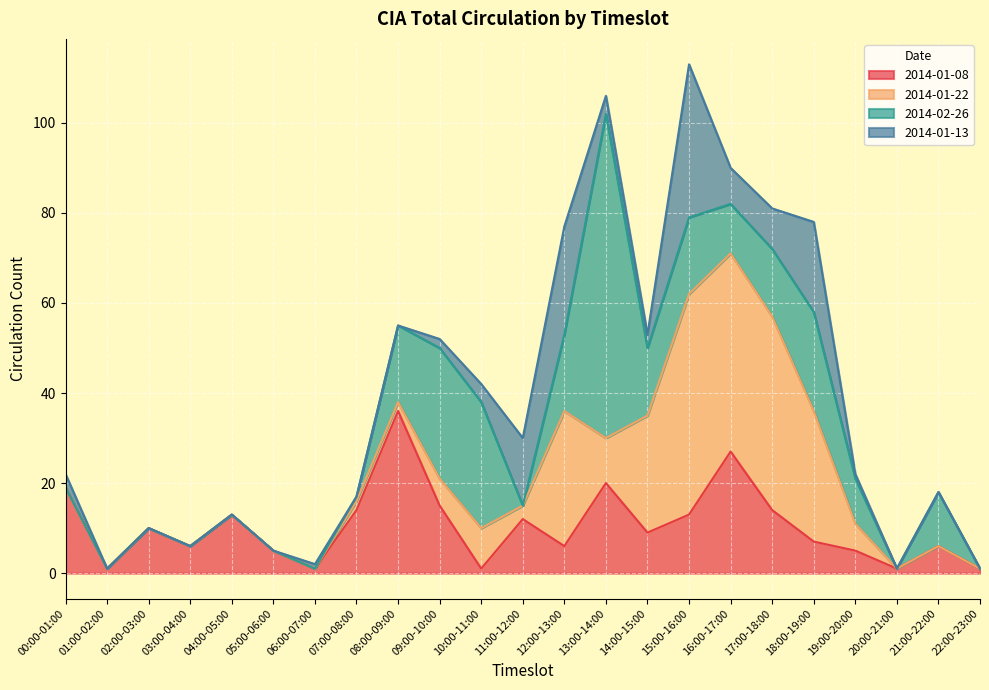

Reading right to left, extract all data points from this chart.

2014-01-08: 22:00-23:00=1	21:00-22:00=6	20:00-21:00=1	19:00-20:00=5	18:00-19:00=7	17:00-18:00=14	16:00-17:00=27	15:00-16:00=13	14:00-15:00=9	13:00-14:00=20	12:00-13:00=6	11:00-12:00=12	10:00-11:00=1	09:00-10:00=15	08:00-09:00=36	07:00-08:00=14	06:00-07:00=1	05:00-06:00=5	04:00-05:00=13	03:00-04:00=6	02:00-03:00=10	01:00-02:00=1	00:00-01:00=19
2014-01-22: 22:00-23:00=0	21:00-22:00=0	20:00-21:00=0	19:00-20:00=6	18:00-19:00=29	17:00-18:00=43	16:00-17:00=44	15:00-16:00=49	14:00-15:00=26	13:00-14:00=10	12:00-13:00=30	11:00-12:00=3	10:00-11:00=9	09:00-10:00=6	08:00-09:00=2	07:00-08:00=2	06:00-07:00=0	05:00-06:00=0	04:00-05:00=0	03:00-04:00=0	02:00-03:00=0	01:00-02:00=0	00:00-01:00=0
2014-02-26: 22:00-23:00=0	21:00-22:00=12	20:00-21:00=0	19:00-20:00=10	18:00-19:00=22	17:00-18:00=15	16:00-17:00=11	15:00-16:00=17	14:00-15:00=15	13:00-14:00=72	12:00-13:00=17	11:00-12:00=0	10:00-11:00=28	09:00-10:00=29	08:00-09:00=17	07:00-08:00=1	06:00-07:00=0	05:00-06:00=0	04:00-05:00=0	03:00-04:00=0	02:00-03:00=0	01:00-02:00=0	00:00-01:00=0
2014-01-13: 22:00-23:00=0	21:00-22:00=0	20:00-21:00=0	19:00-20:00=1	18:00-19:00=20	17:00-18:00=9	16:00-17:00=8	15:00-16:00=34	14:00-15:00=3	13:00-14:00=4	12:00-13:00=24	11:00-12:00=15	10:00-11:00=4	09:00-10:00=2	08:00-09:00=0	07:00-08:00=0	06:00-07:00=1	05:00-06:00=0	04:00-05:00=0	03:00-04:00=0	02:00-03:00=0	01:00-02:00=0	00:00-01:00=3